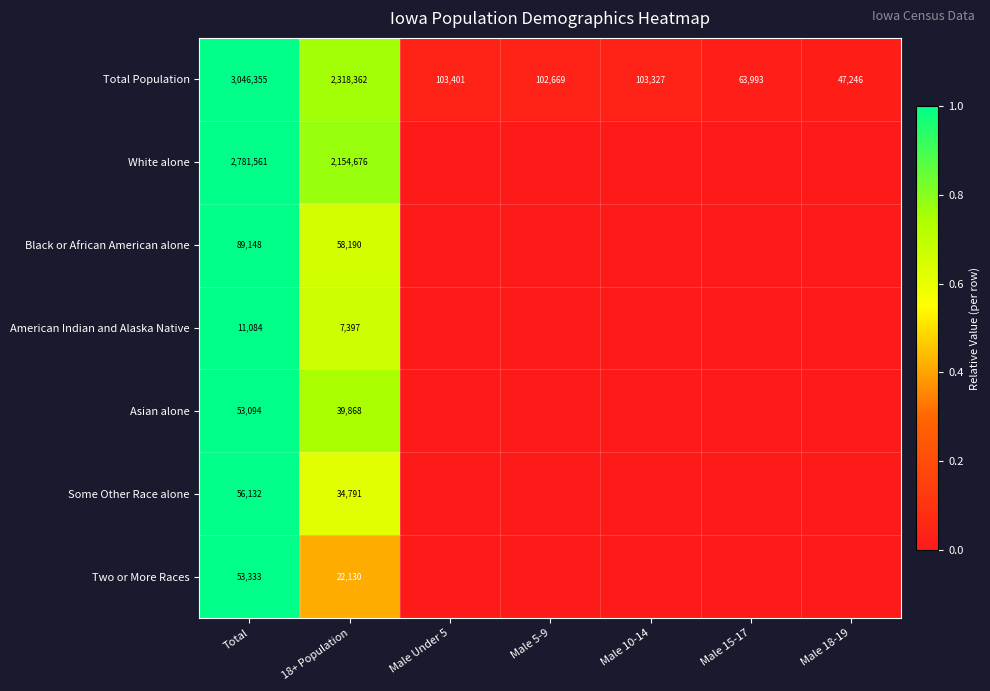

How many series are shown in this chart?

7